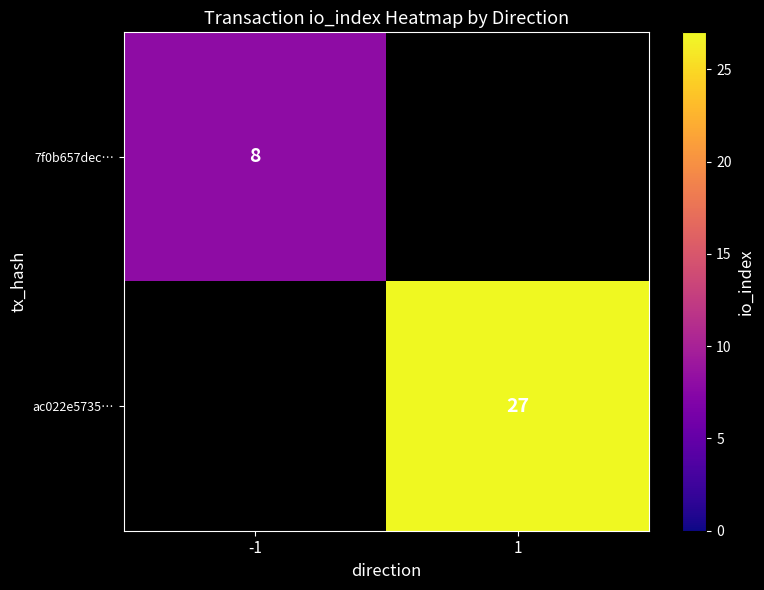

At how many categories does at least one series exceed 21?

1